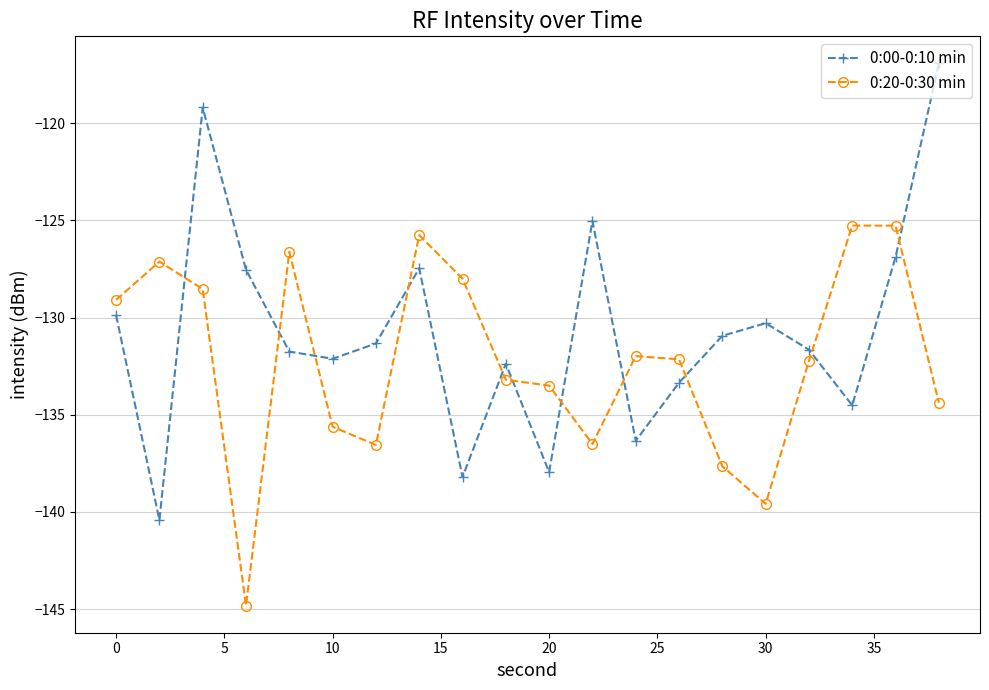

How many times do 0:00-0:10 min and 0:20-0:30 min cross each other?

11